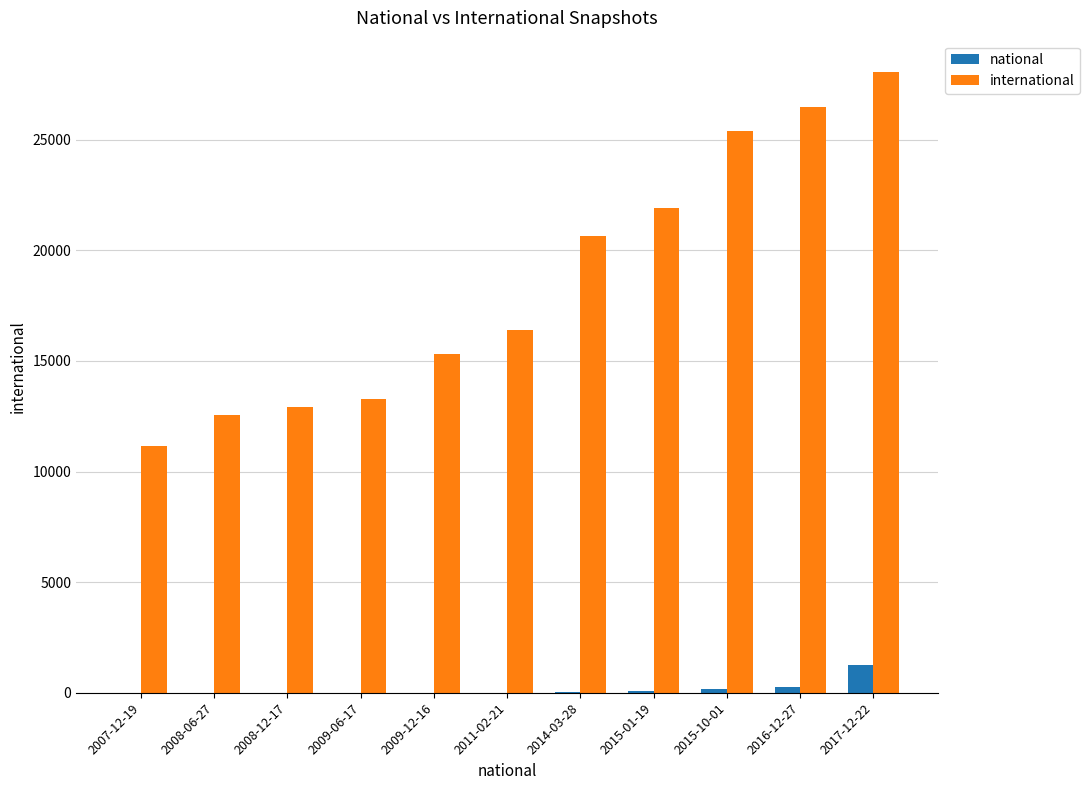

The value of international at 2008-06-27 is 17384. True or false?

False